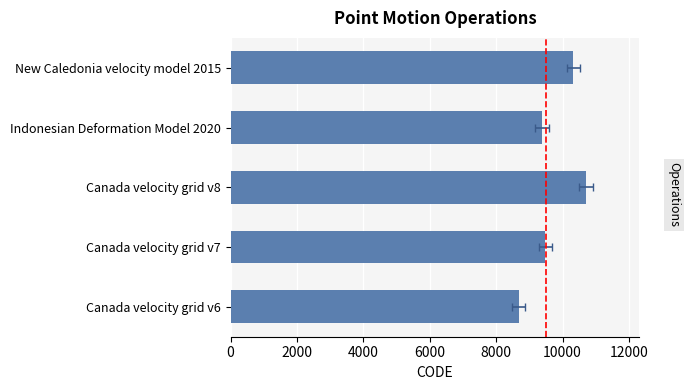

What is the value of the 3rd bar from the left?

10707